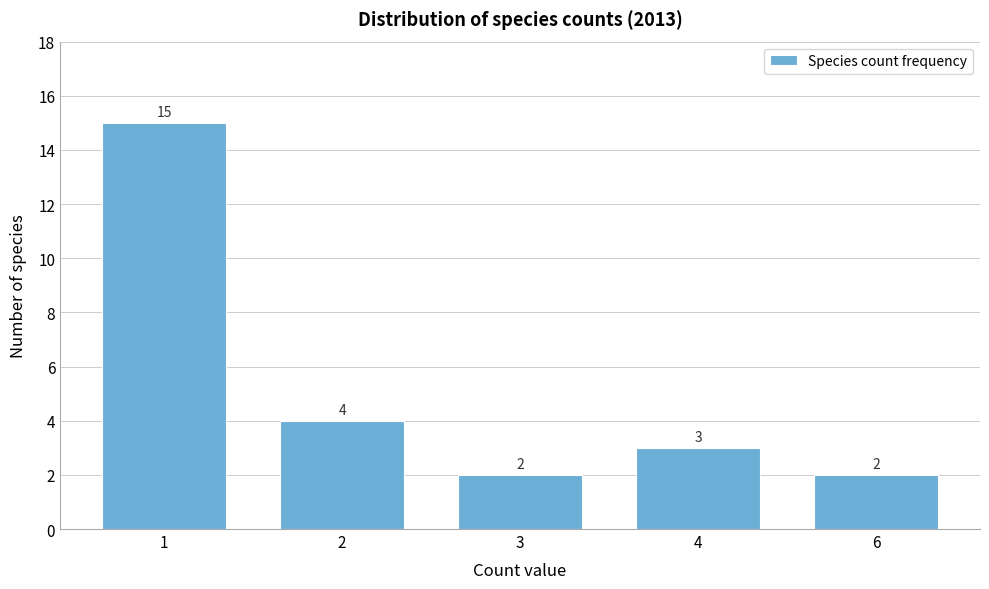

Reading left to right, transcribe all the data shown in this chart.

1=15	2=4	3=2	4=3	6=2